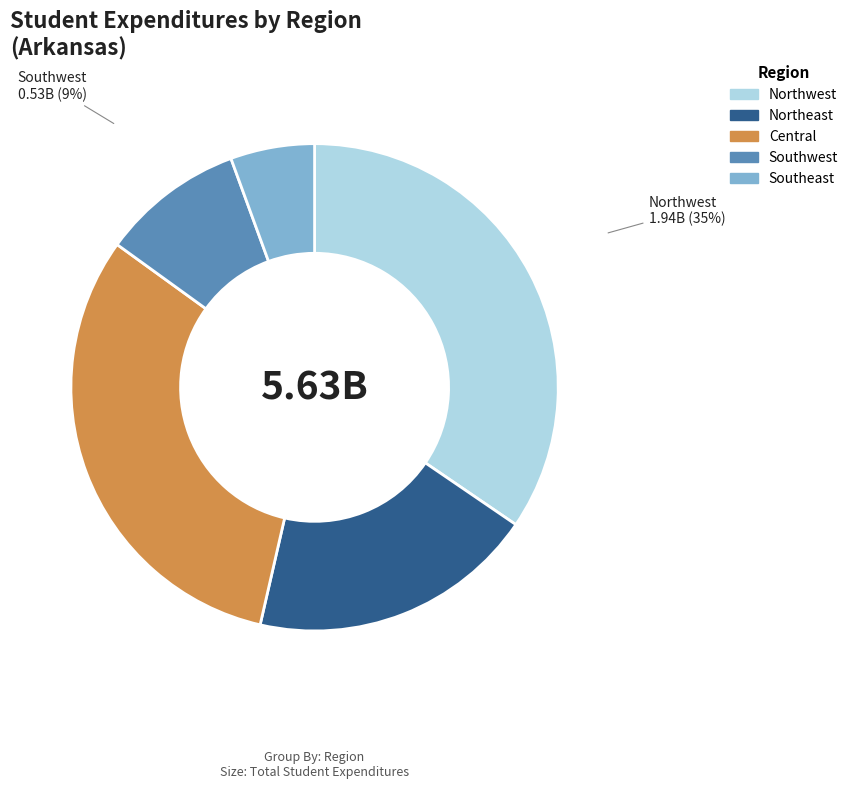

To the nearest percent, what is the difference between the largest and smallest slice percentages?

29%